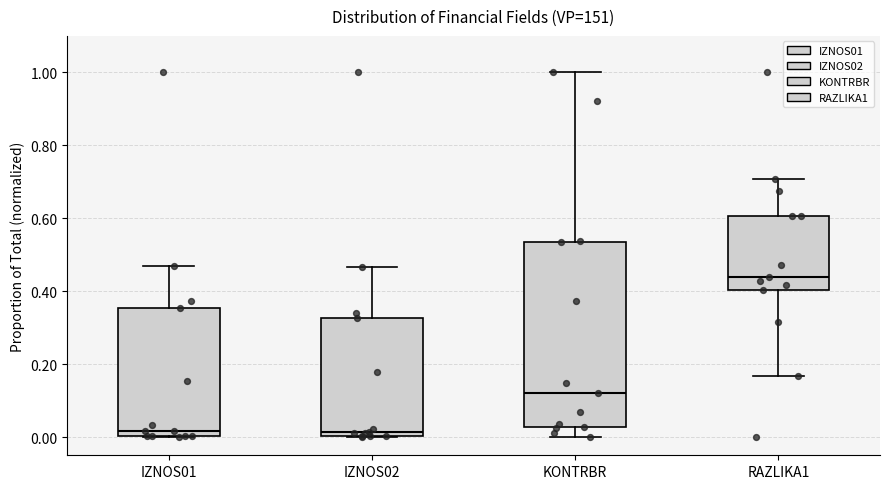

Where is the upper edge of the box for IZNOS02 on the y-axis? The values are not printed on the chart, so give them approximately, as read against the axis.

0.32